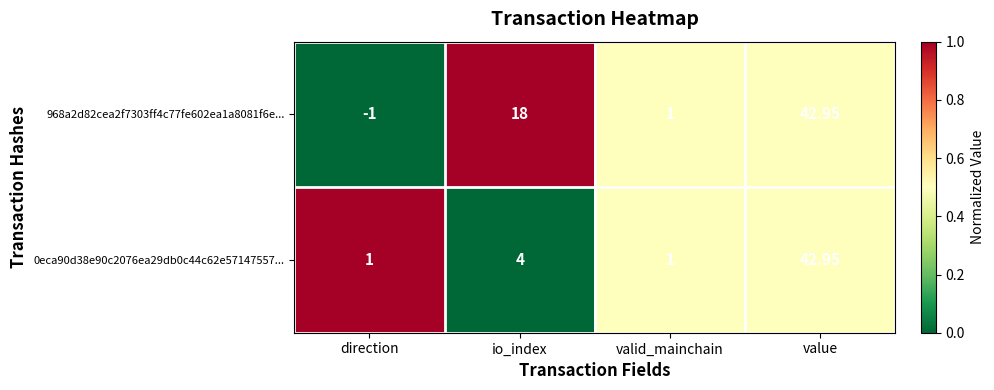

Rank the series at io_index from lowest to highest value.

0eca90d38e90c2076ea29db0c44c62e57147557..., 968a2d82cea2f7303ff4c77fe602ea1a8081f6e...